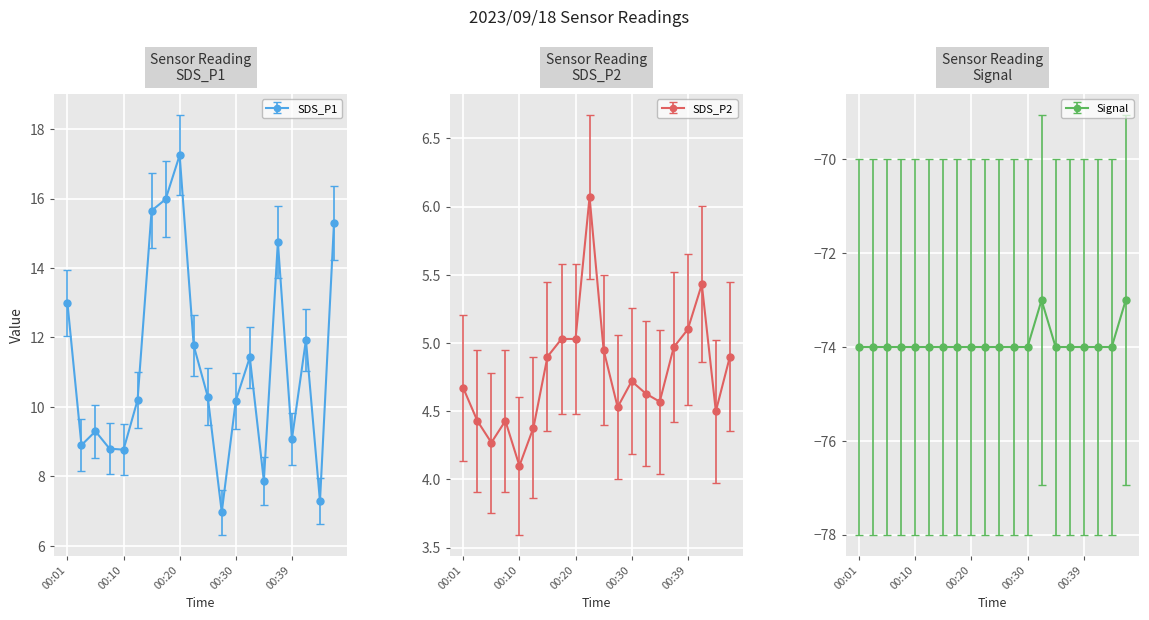

True or false: SDS_P1 and Signal cross at least once.

False